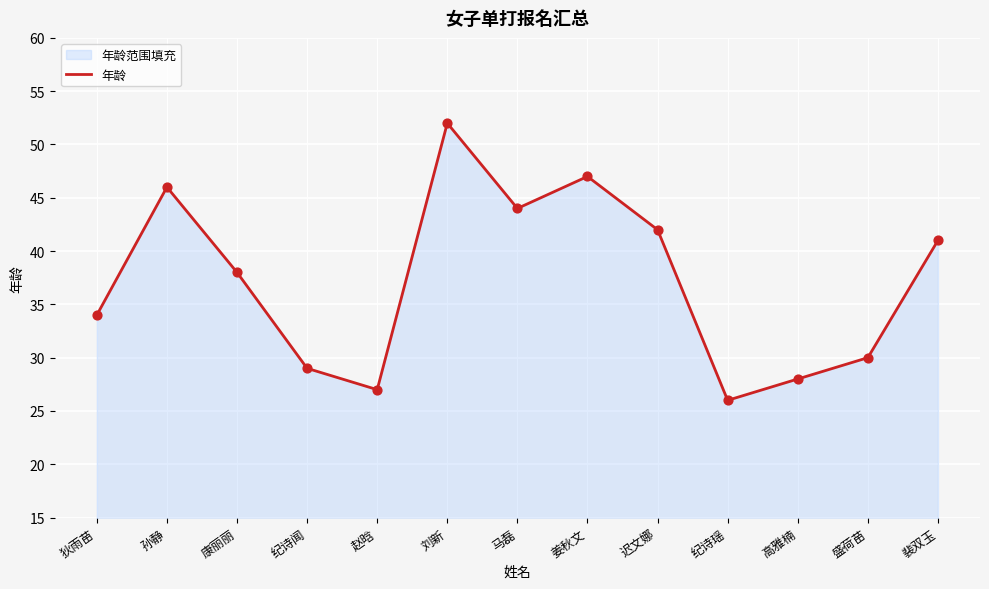

What is the change in value from 孙静 to 姜秋文?

+1